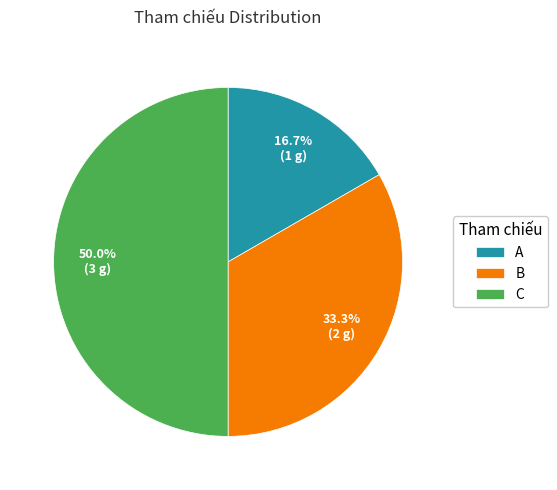

Count the number of slices in the pie.

3